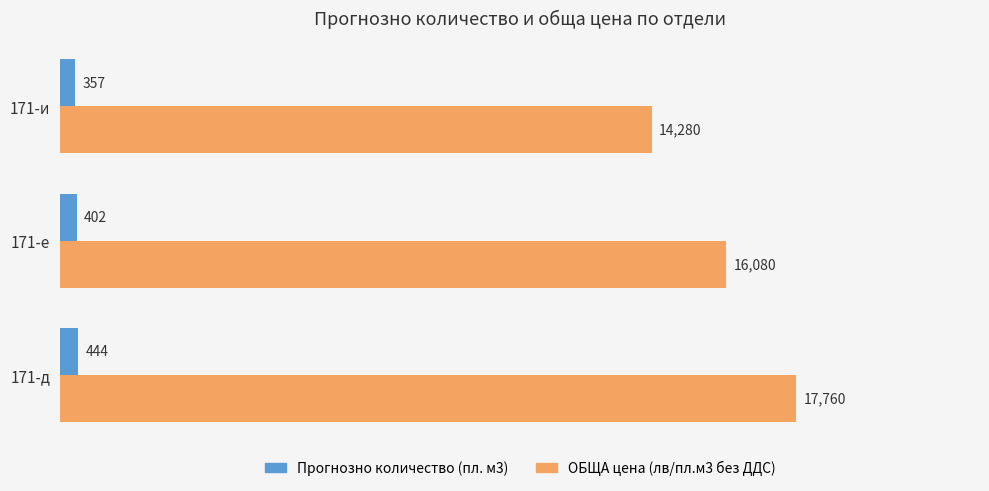

Where is ОБЩА цена (лв/пл.м3 без ДДС) nearest to the value 16020?

171-е